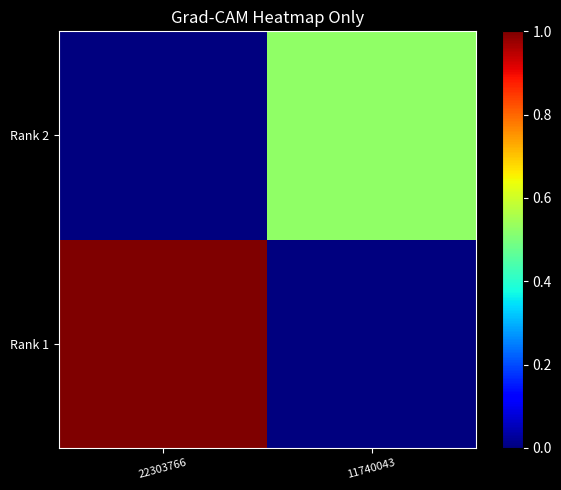

Which has a higher value, 22303766 or 11740043?

22303766